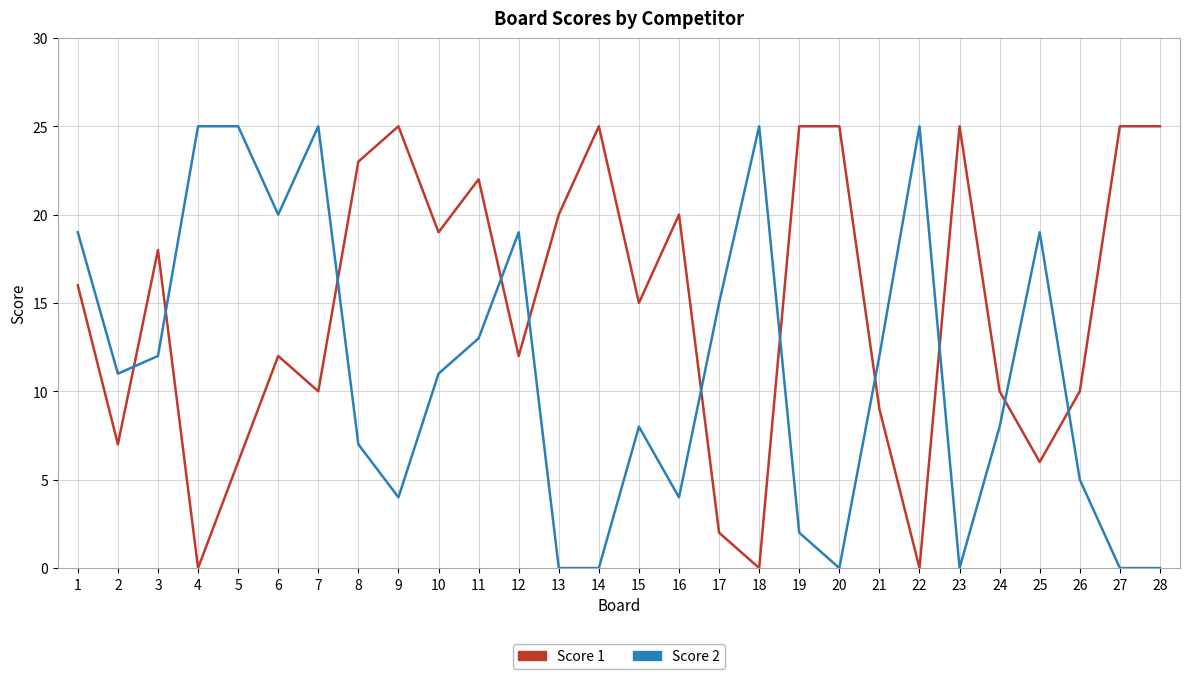

Where do Score 2 and Score 1 first cross each other?

2 and 3